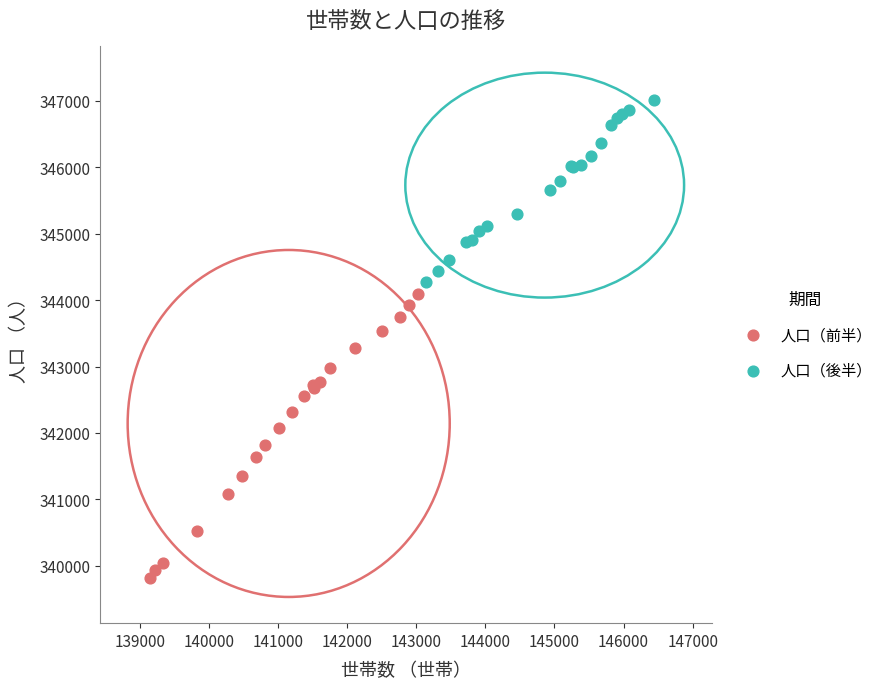

Which series contains the lowest Y value?

人口（前半）